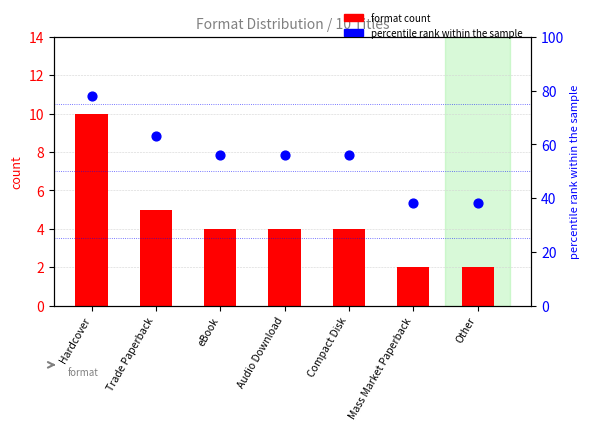

What is the total value across all series at Mass Market Paperback?

40